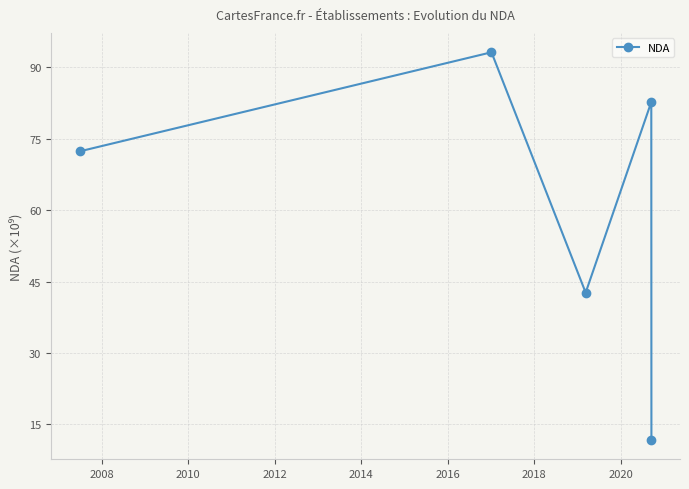

What is the smallest value displayed?

11.8